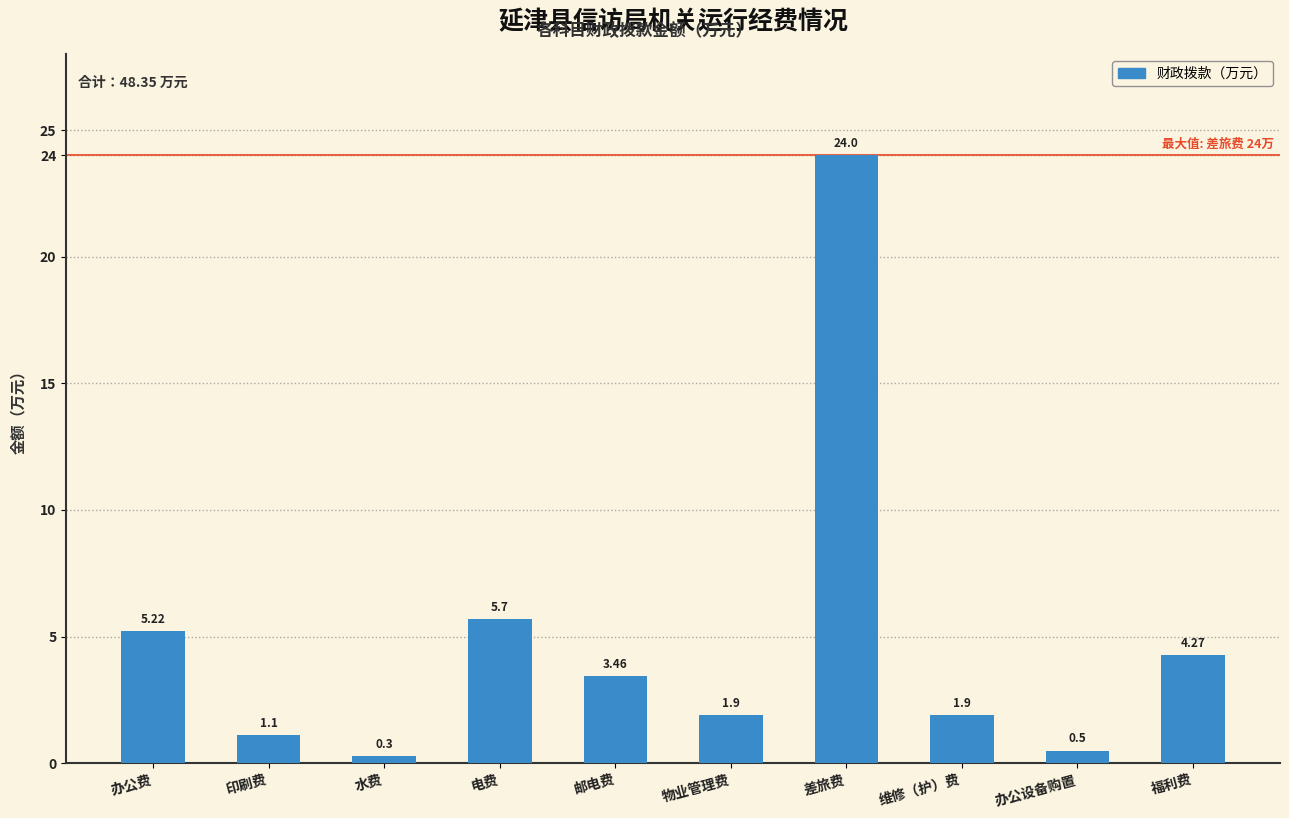

Which has a higher value, 物业管理费 or 办公设备购置?

物业管理费